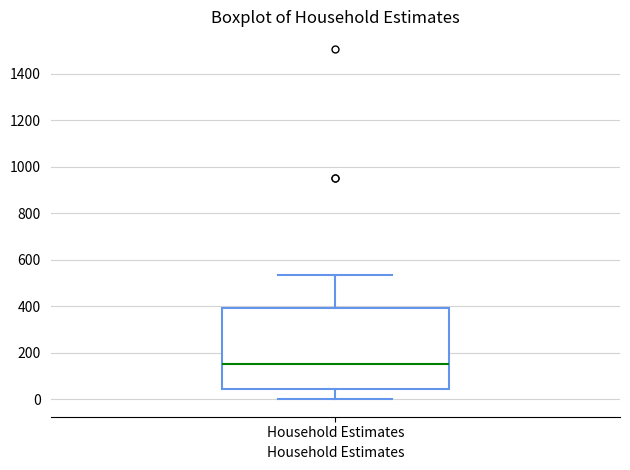

Read this box plot against the y-axis: the position of the median line, the range covered by the box, and the ends of both whiskers. The values are not printed on the chart, so give them approximately, as read against the axis.

median 160, box 40 to 400, whiskers 0 to 540